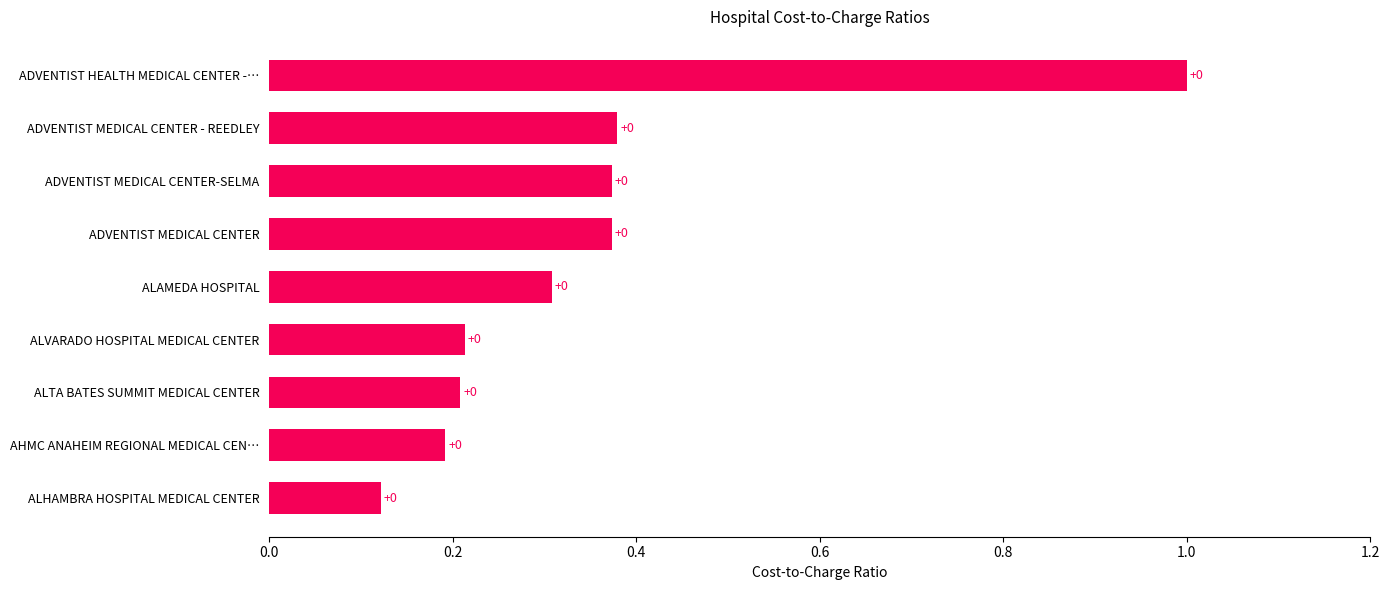

Does the chart contain any negative values?

No